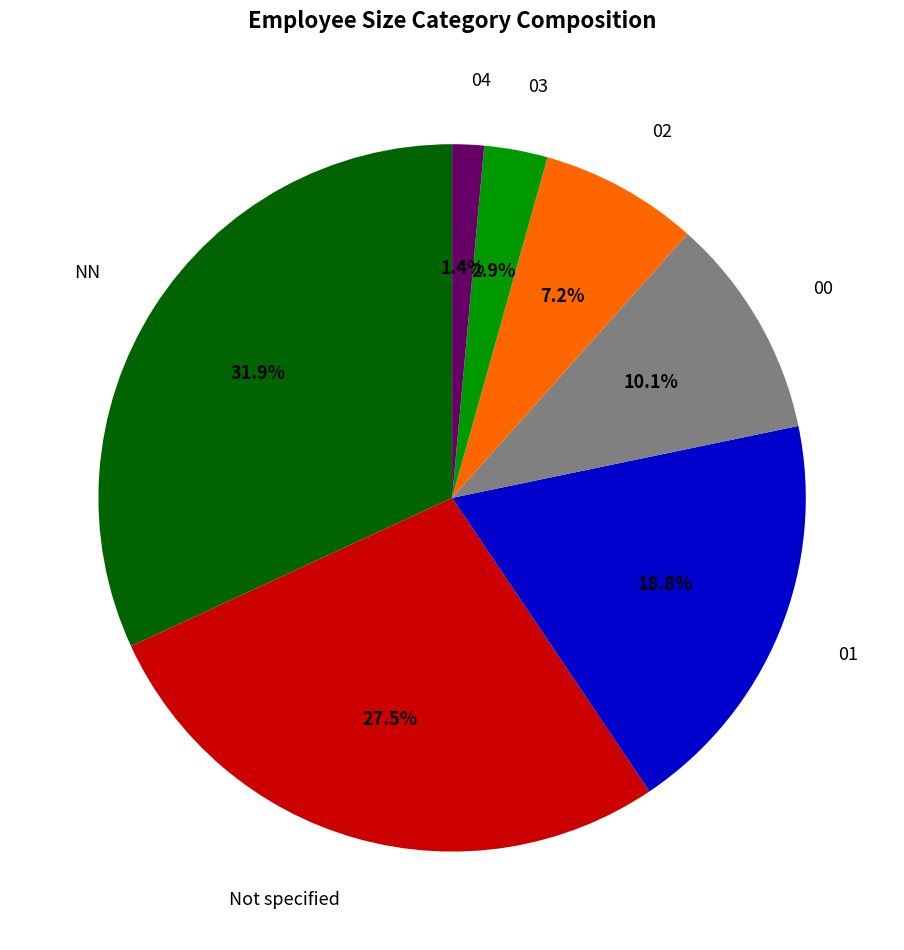

Combined, what portion of the pie is Not specified and 02?

34.8%